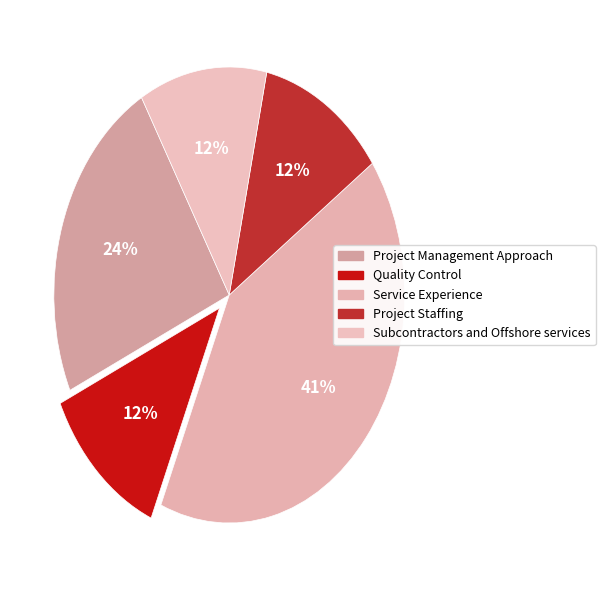

How many slices are in this pie chart?

5